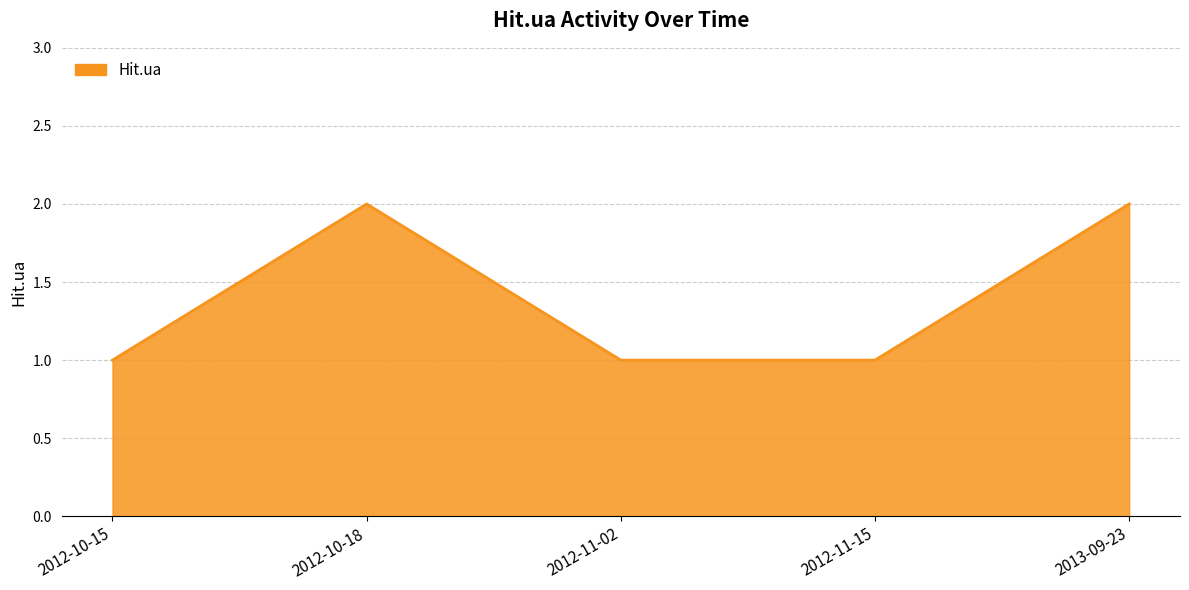

What is the ratio of the value at 2012-11-15 to the value at 2012-11-02?

1.0